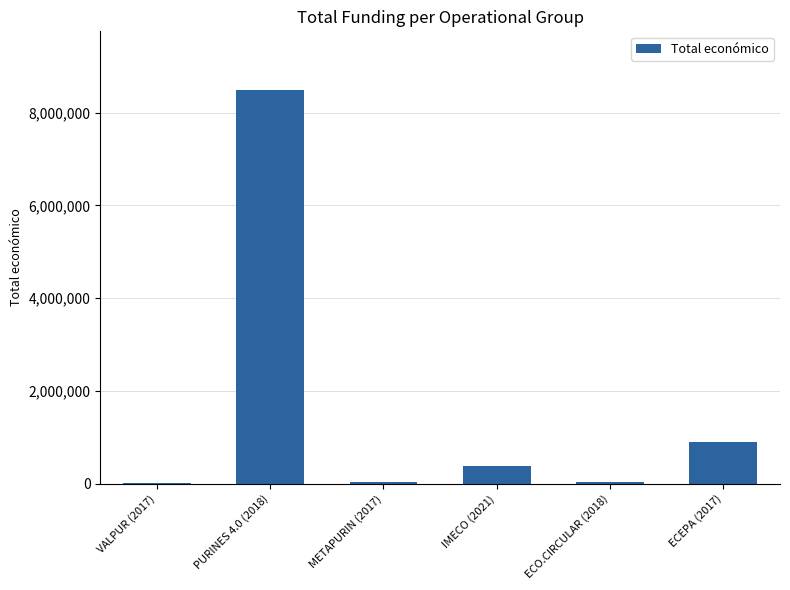

How many categories are shown in the chart?

6